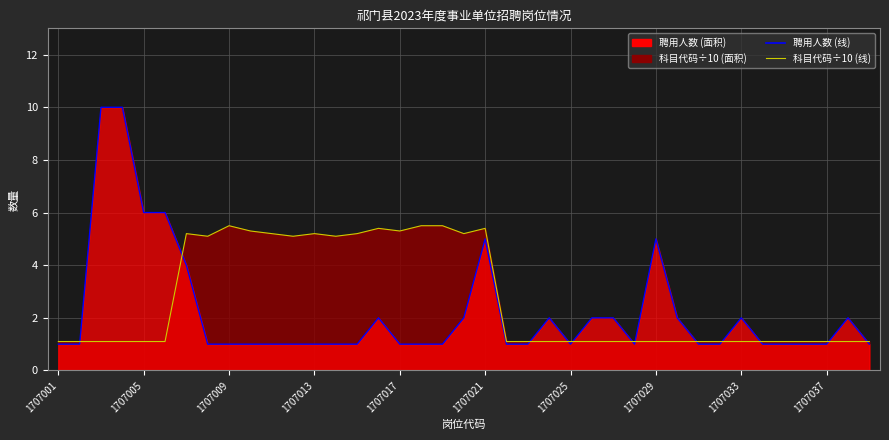

Count the 聘用人数线 values in the range 1 to 2.

32